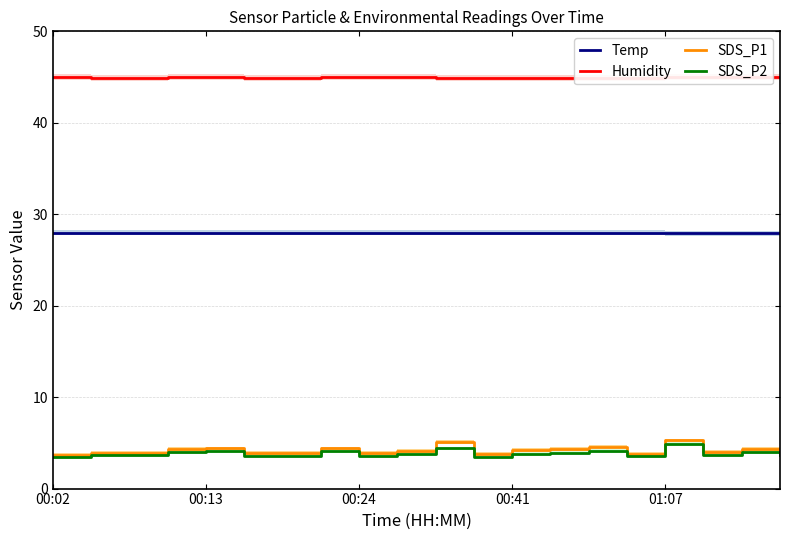

Which category has the lowest value across all series?

00:02